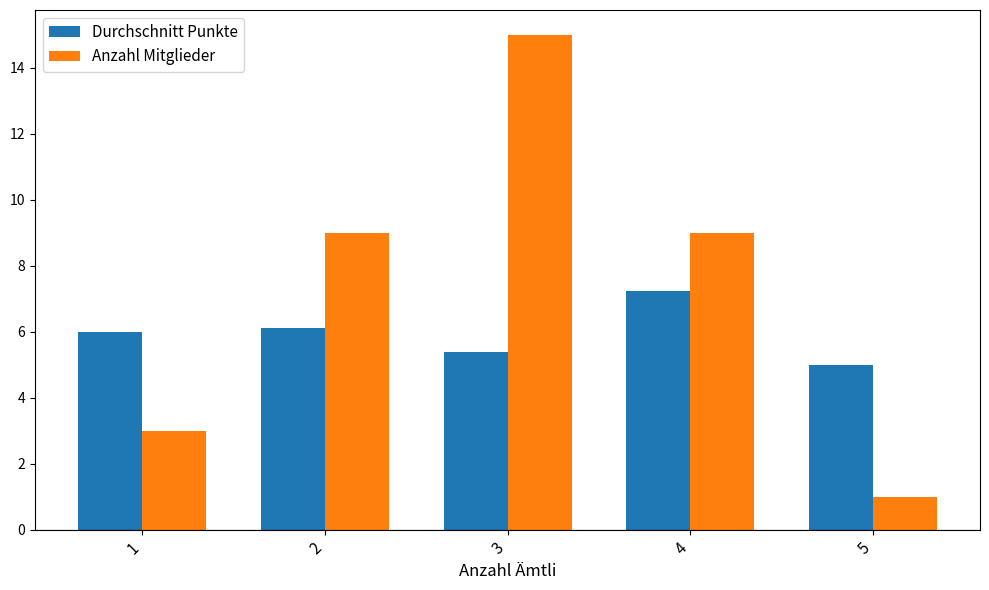

What is the difference between the Anzahl Mitglieder values at 5 and 3?

14.0